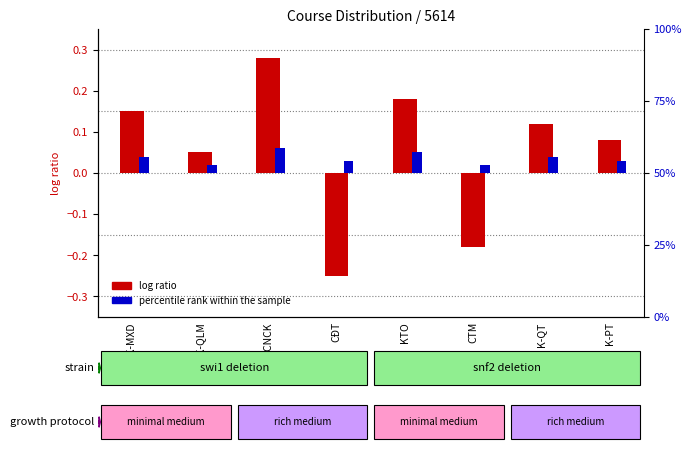

What is the sum of all log ratio values?

0.4